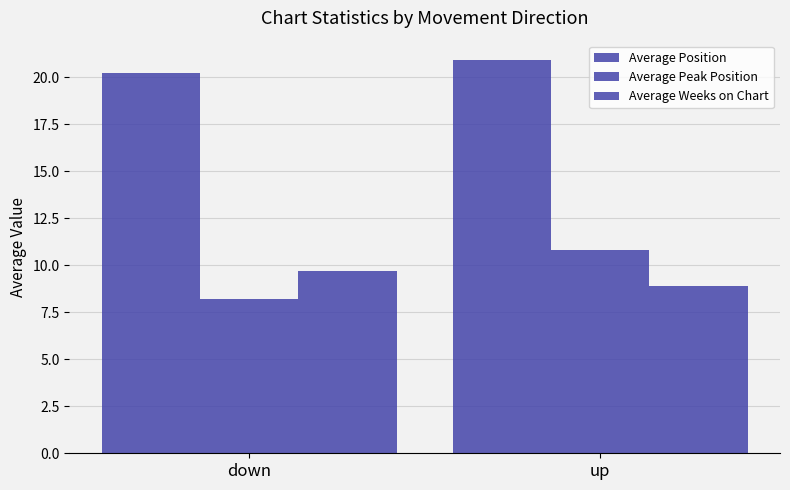

Rank the series by their maximum value, from highest to lowest.

Average Position, Average Peak Position, Average Weeks on Chart